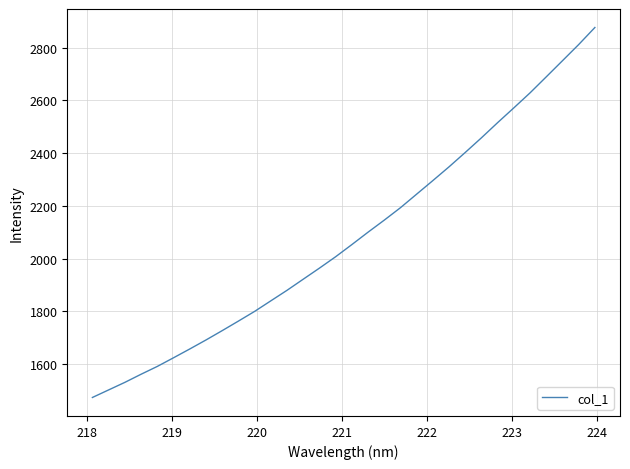

Reading right to left, transcribe all the data shown in this chart.

2877.1	2812.4	2751.0	2689.9	2629.2	2572.3	2516.2	2458.6	2403.0	2348.4	2296.1	2244.7	2193.1	2145.9	2100.2	2053.0	2006.9	1963.7	1921.6	1879.4	1839.4	1799.3	1762.4	1726.2	1690.7	1656.5	1623.2	1590.3	1560.6	1529.8	1501.1	1472.4